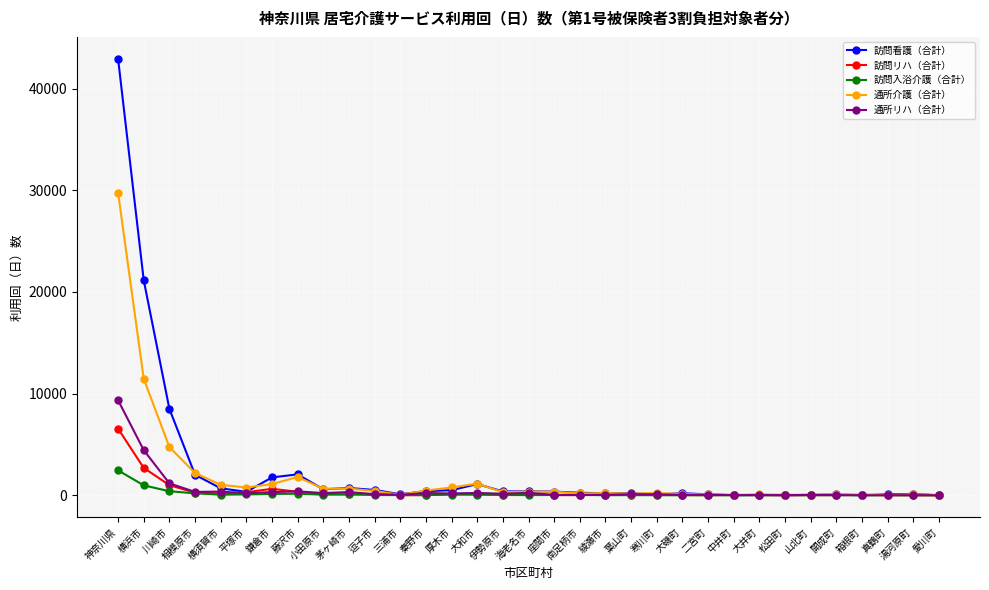

Which series has the widest spread of values?

訪問看護（合計）